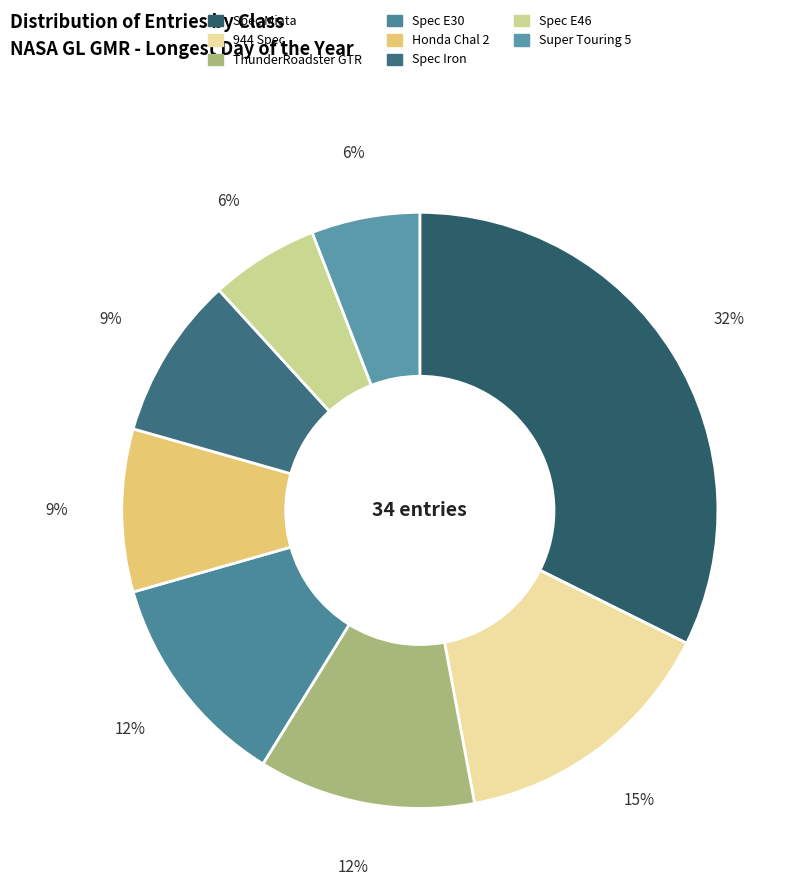

How many slices are in this pie chart?

8